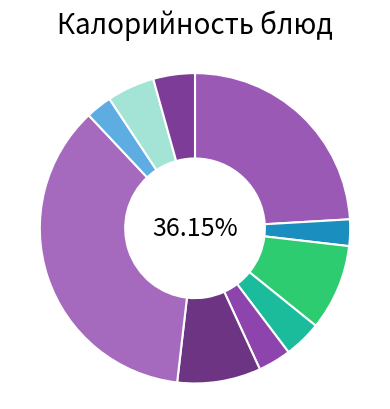

What is the change in value from Батон нарезной to Хлеб ржаной?

-55.8